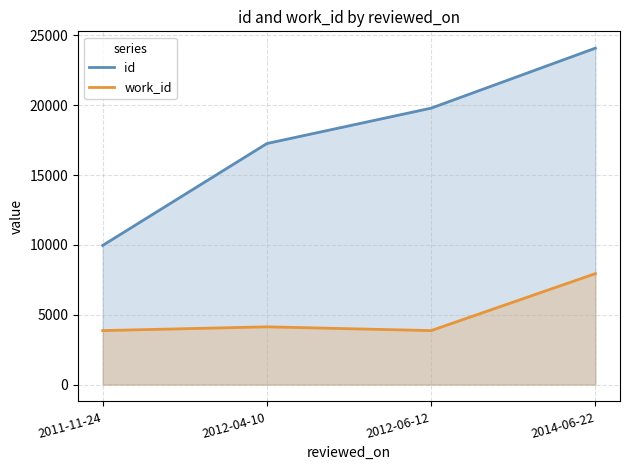

True or false: id and work_id intersect in this chart.

False